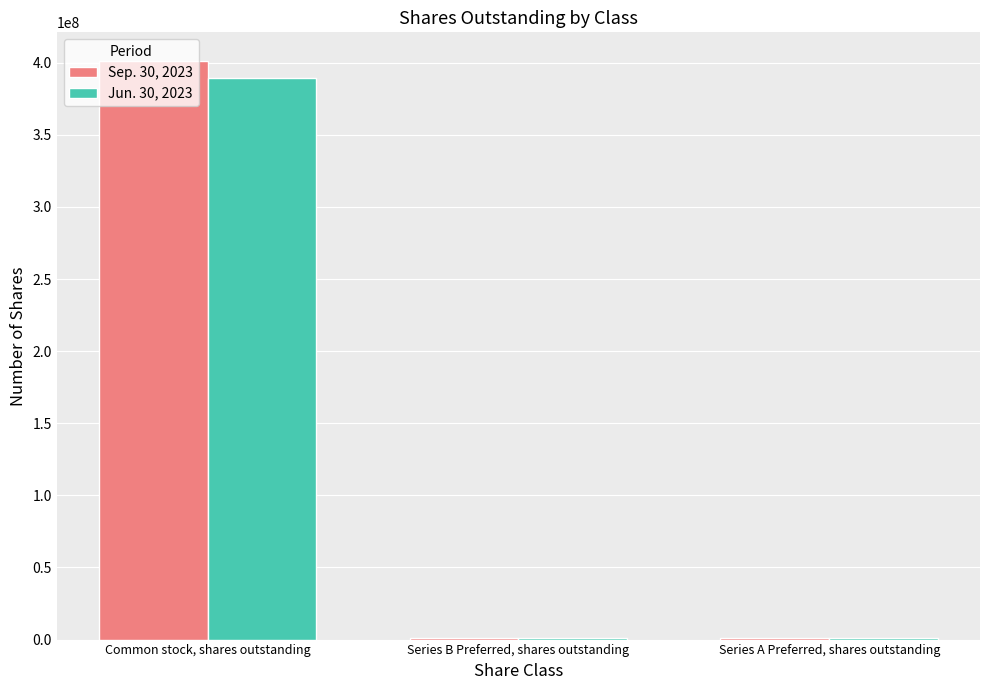

What is the greatest value displayed?

401033144